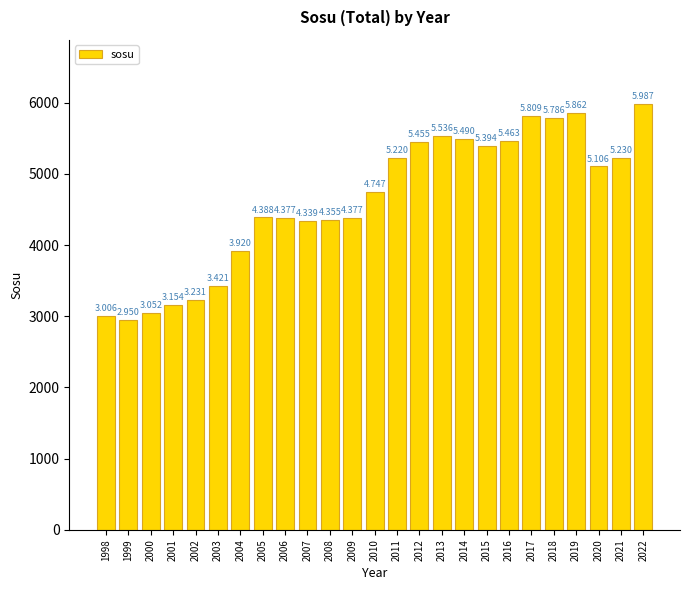

Where does the data first go above 4747?

2011